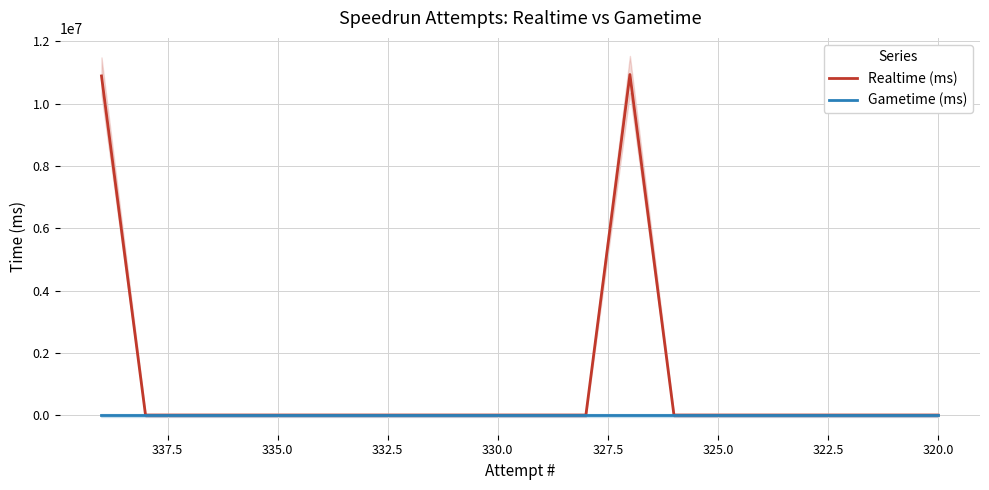

Which label corresponds to the smallest value in the chart?

320.0